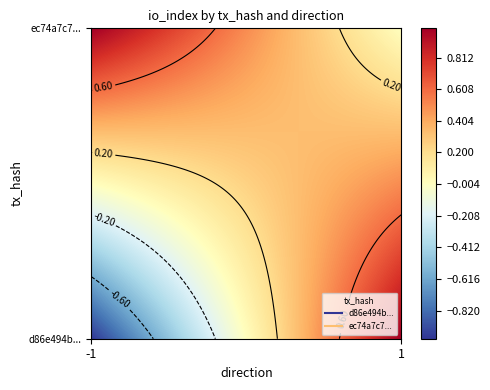

What is the spread (max minus min) of values at -1?

2